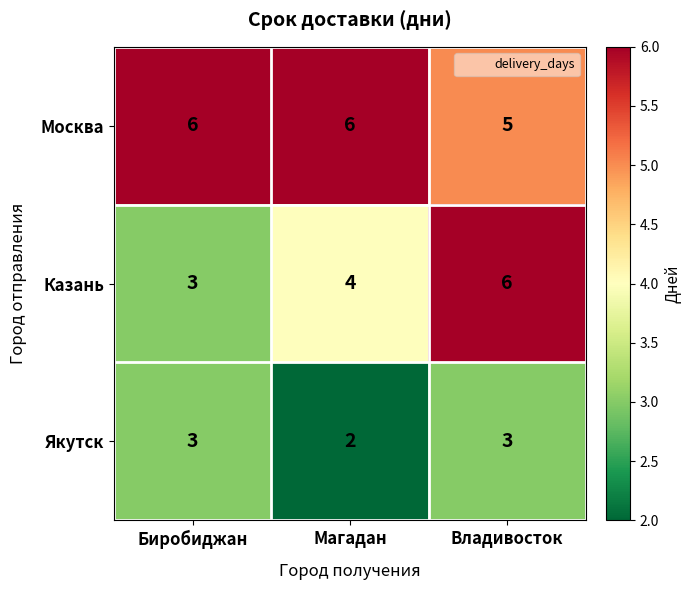

At which category is the sum across all series the highest?

Владивосток